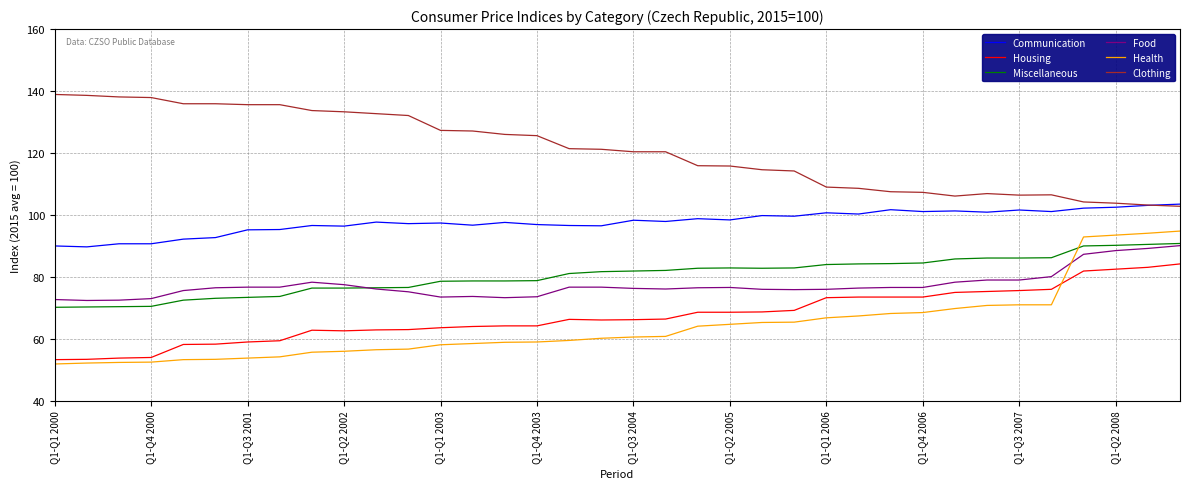

True or false: Communication and Food intersect in this chart.

False